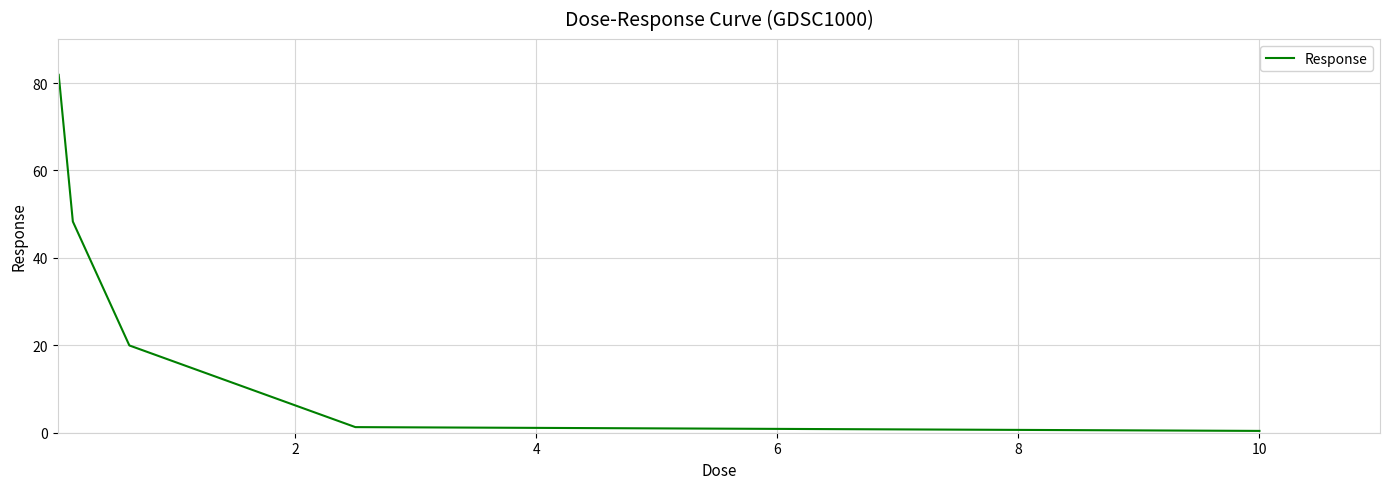

How many lines are shown in the chart?

1